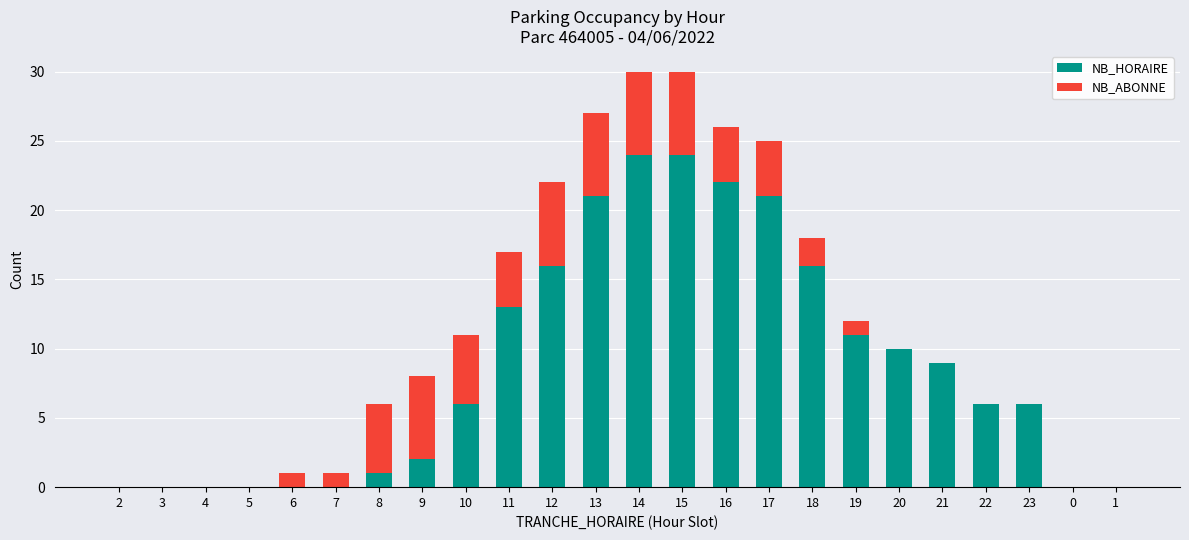

The NB_HORAIRE series shows 11 at 0. True or false?

False